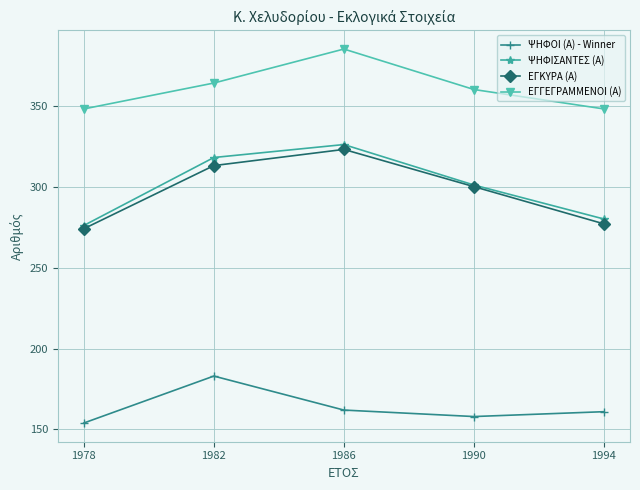

True or false: ΕΓΚΥΡΑ (Α) and ΕΓΓΕΓΡΑΜΜΕΝΟΙ (Α) intersect in this chart.

False